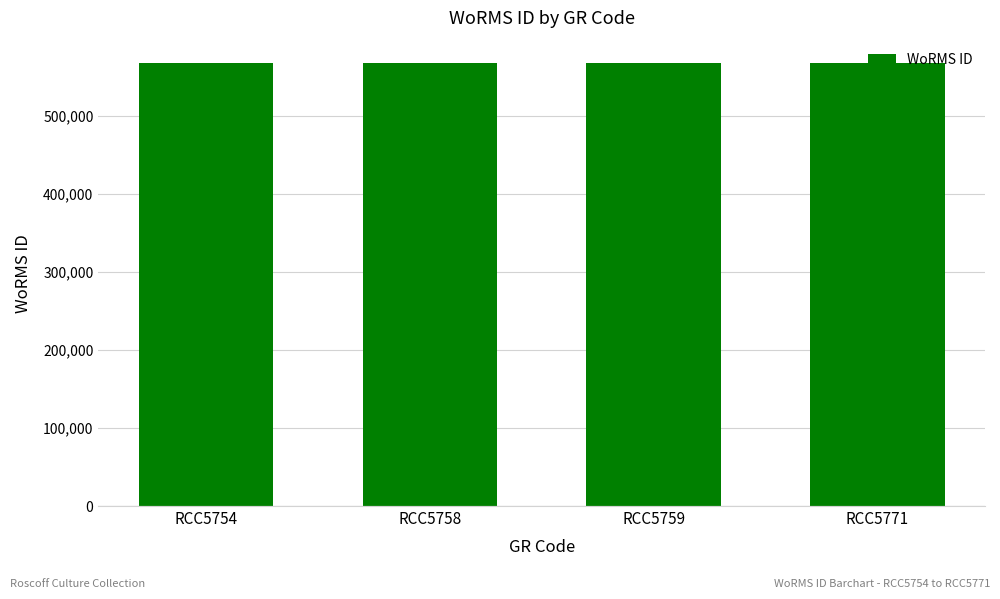

What is the greatest value displayed?

567678